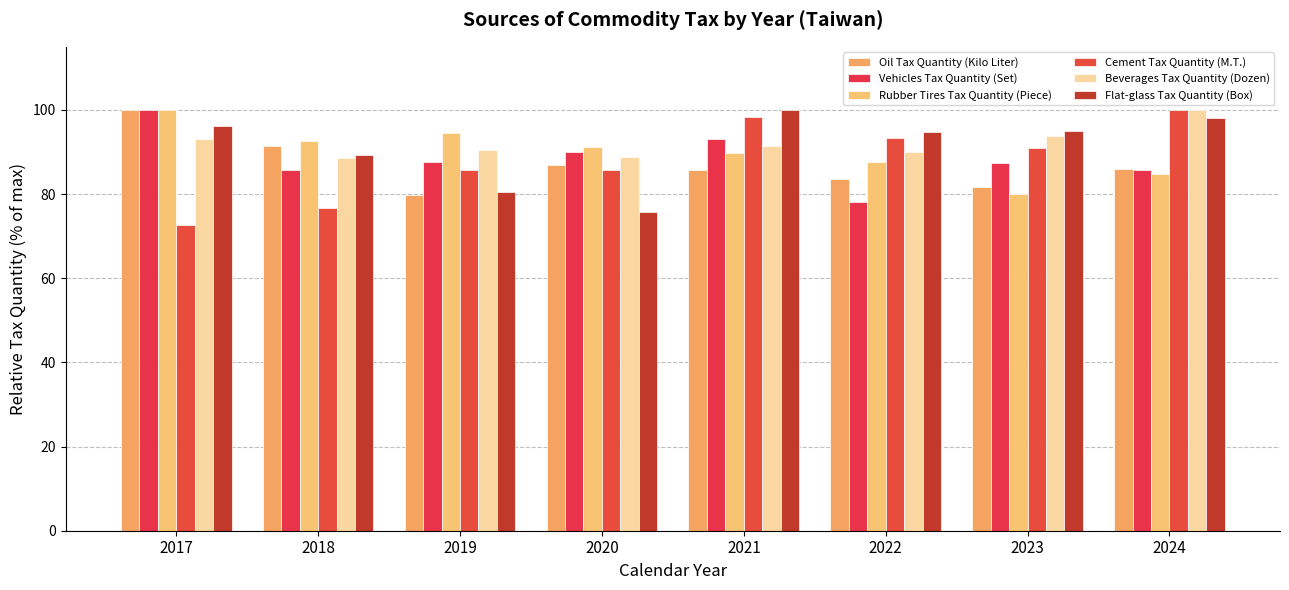

What is the difference between the second highest and second lowest values in the Vehicles Tax Quantity (Set) series?

7.4